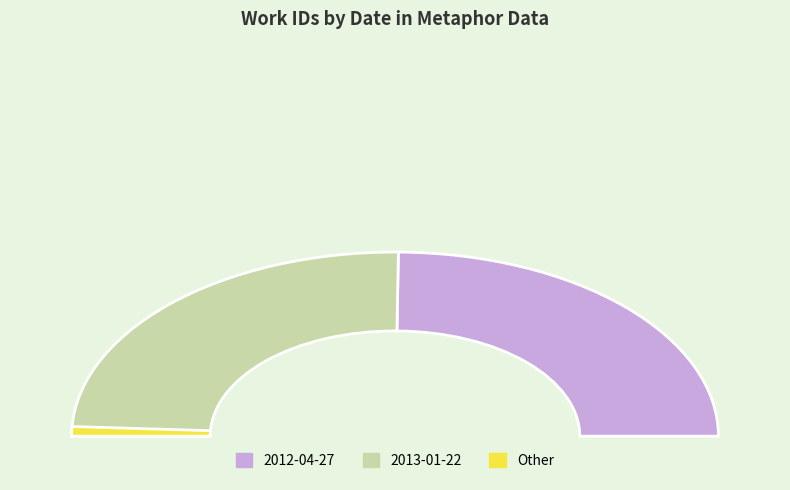

Does 2013-01-22 account for over 50% of the chart?

Yes